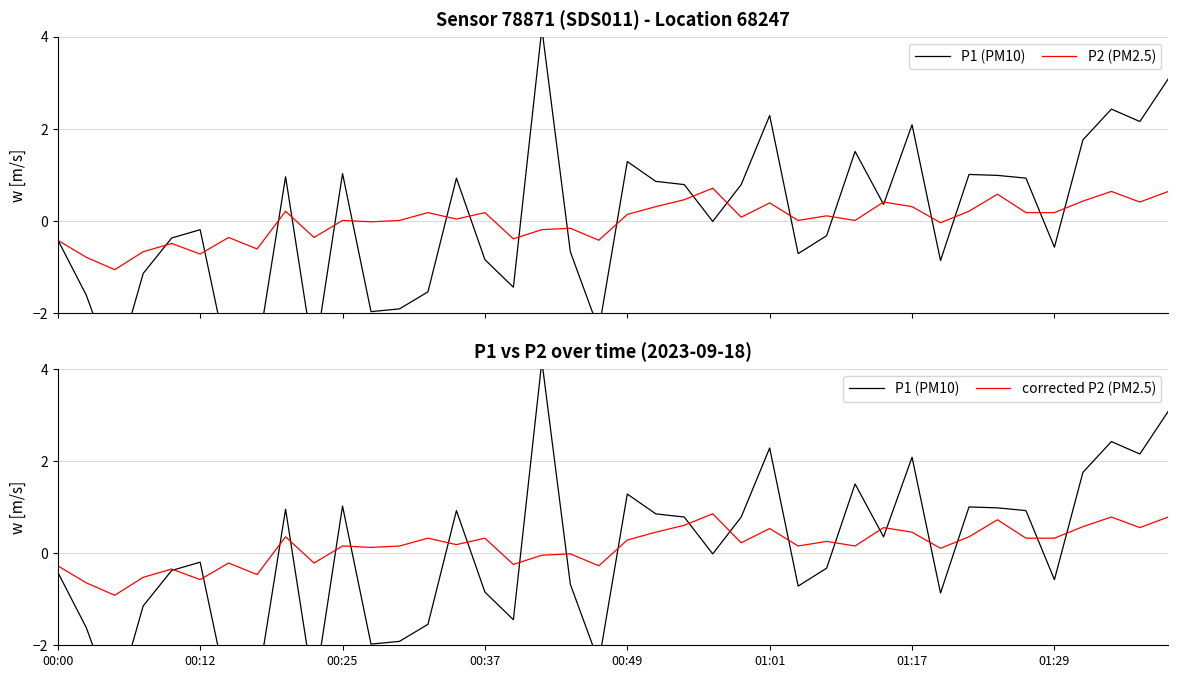

Is this an area chart (filled region under the line)?

No